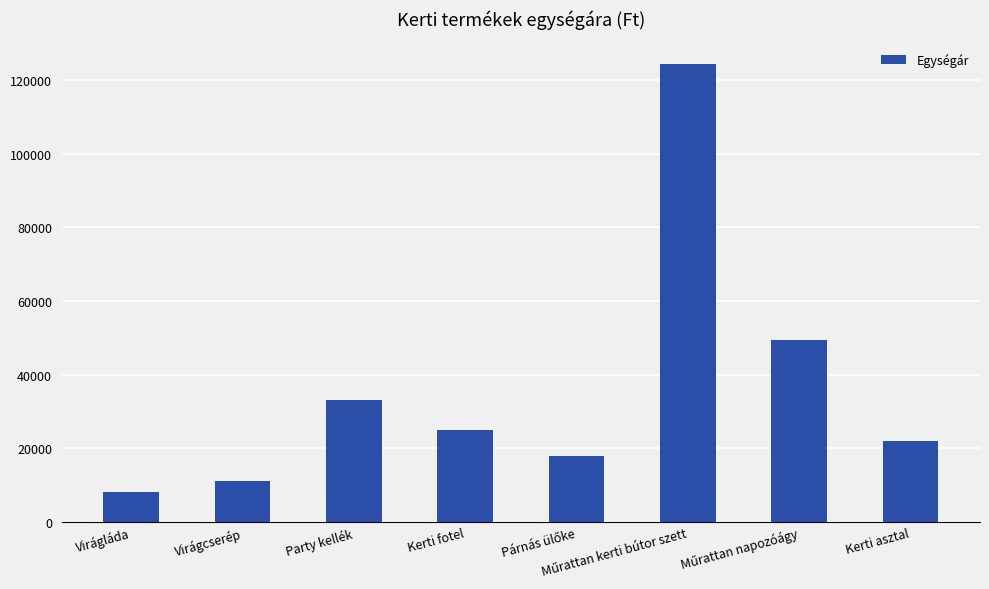

Which category has the lowest value across all series?

Virágláda